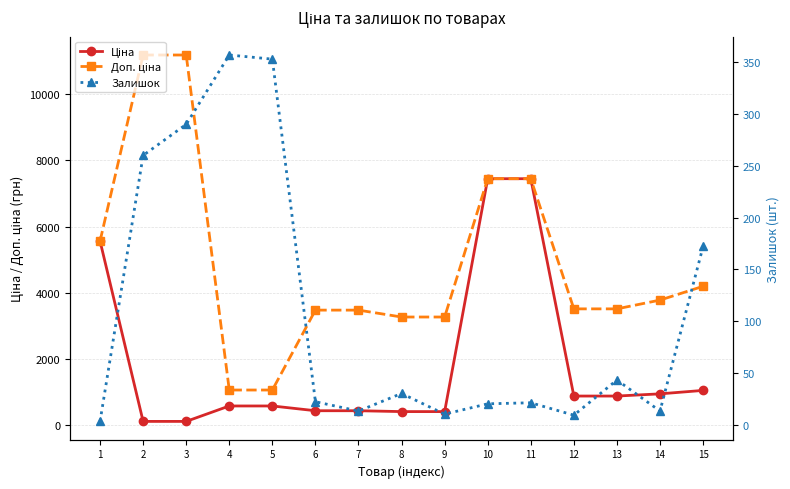

List the series in order of their overall mean, lowest first.

Залишок, Ціна, Доп. ціна